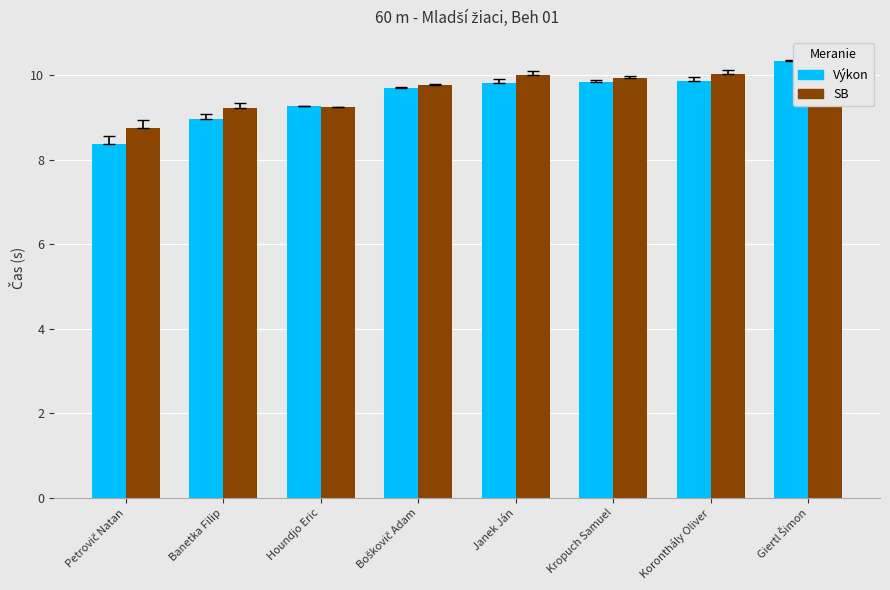

Which series has the largest range (max minus min)?

Výkon